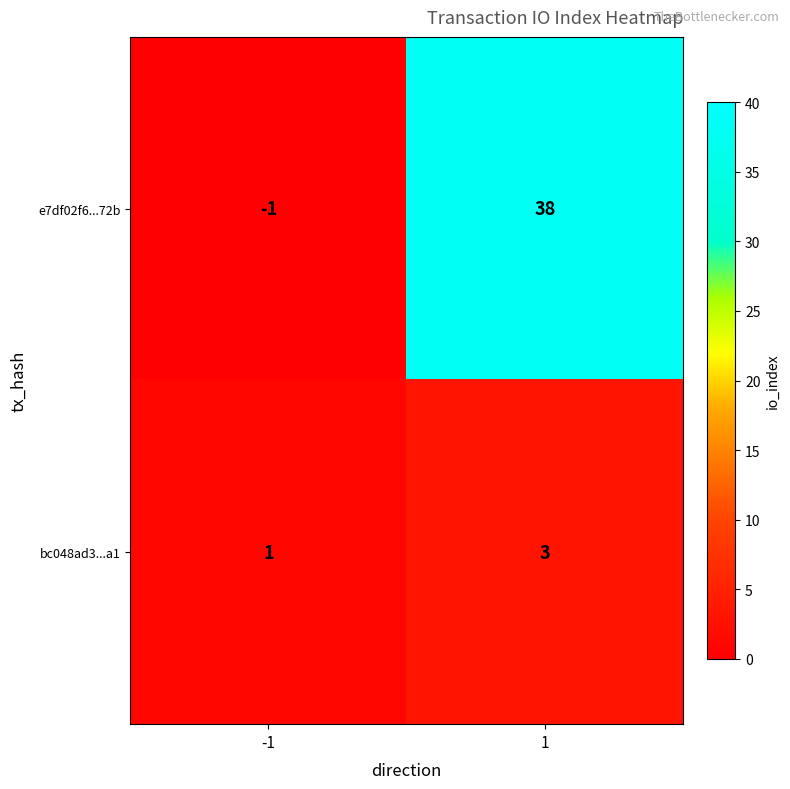

Which label corresponds to the smallest value in the chart?

-1